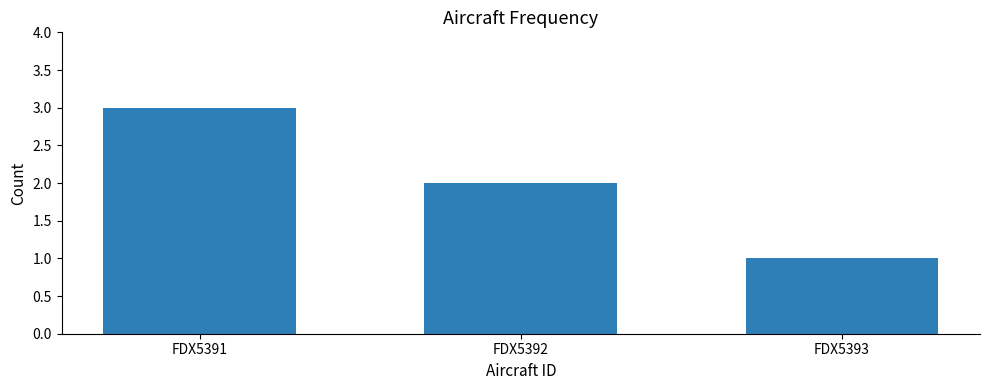

What is the ratio of the value at FDX5391 to the value at FDX5393?

3.0